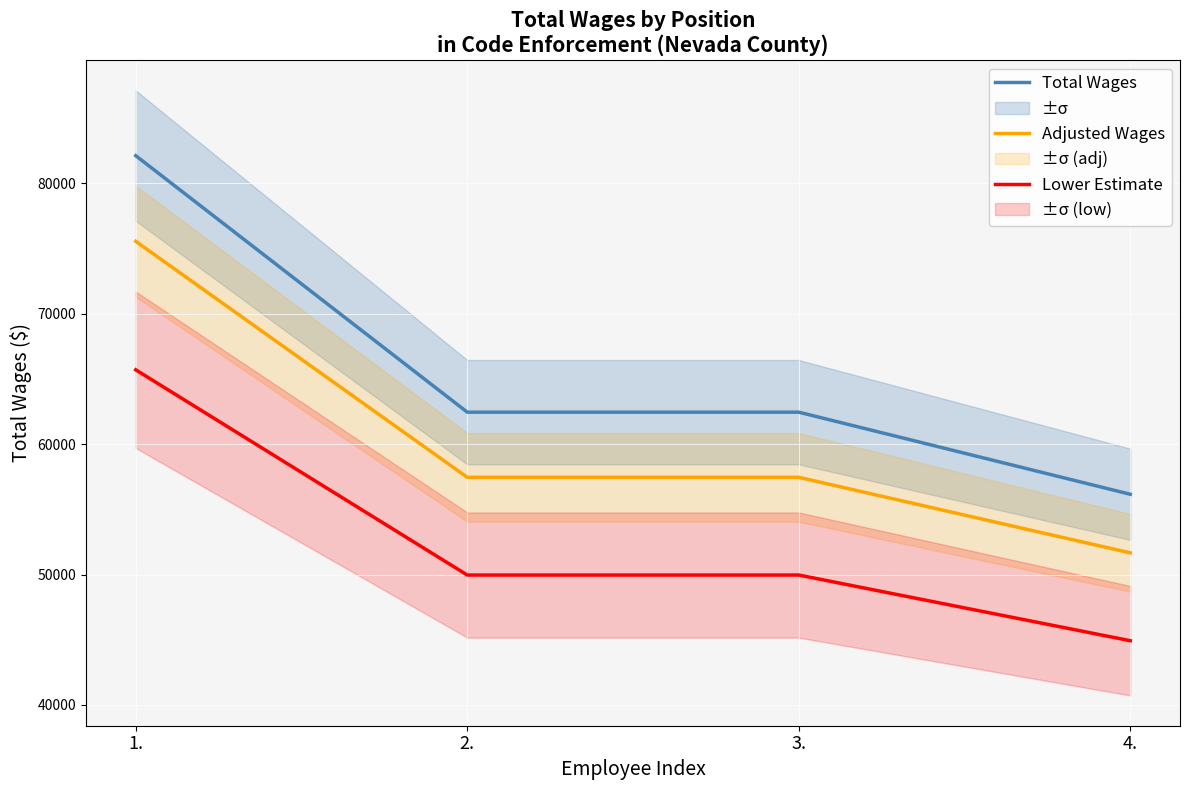

Is the value of Lower Estimate at 3. greater than the value of Total Wages at 4.?

No